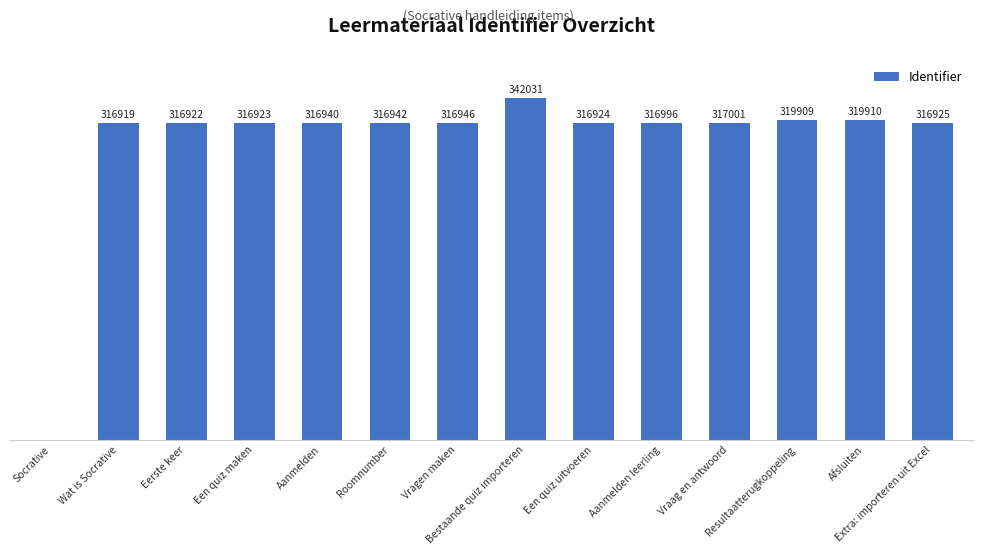

What position from the right is Roomnumber?

9